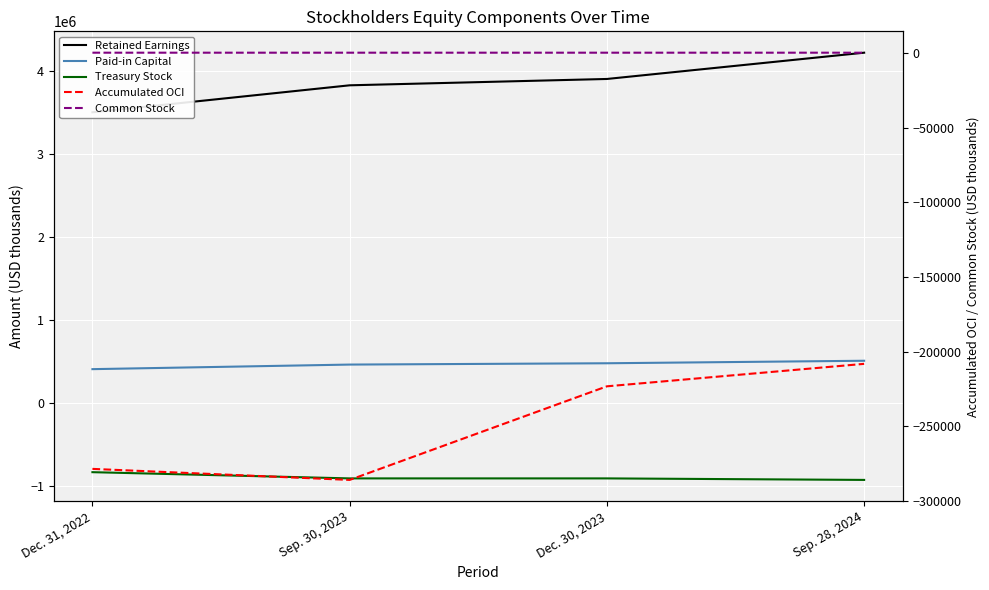

How many values in the Common Stock series are below 148?

1